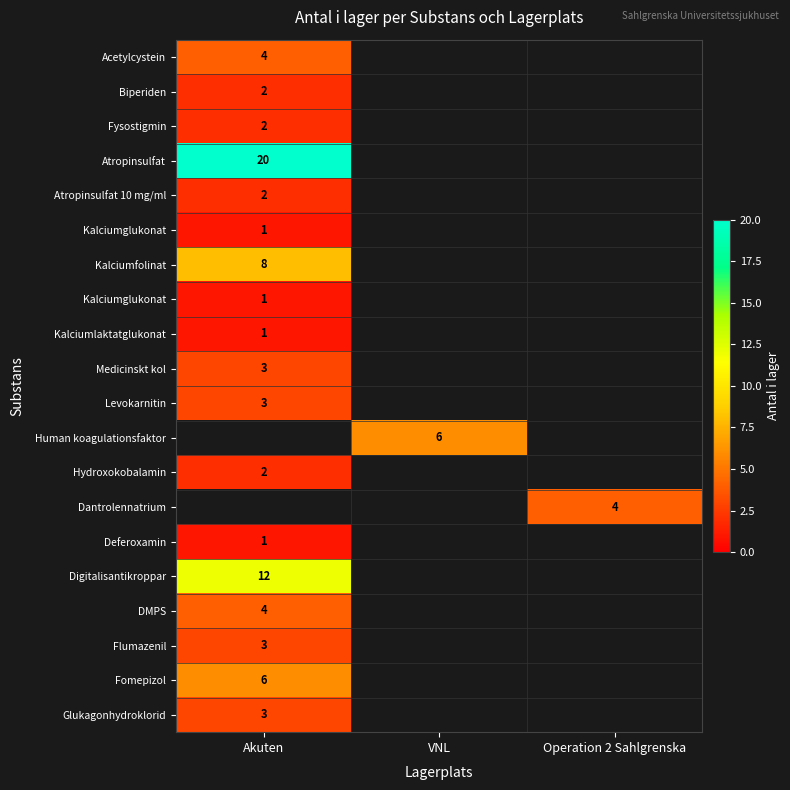

Between VNL and Akuten, which is larger?

Akuten